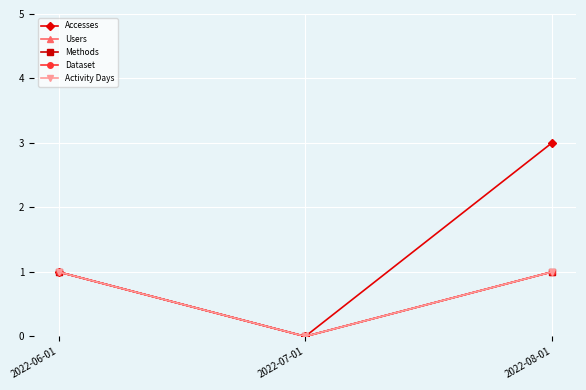

How many categories are shown in the chart?

3